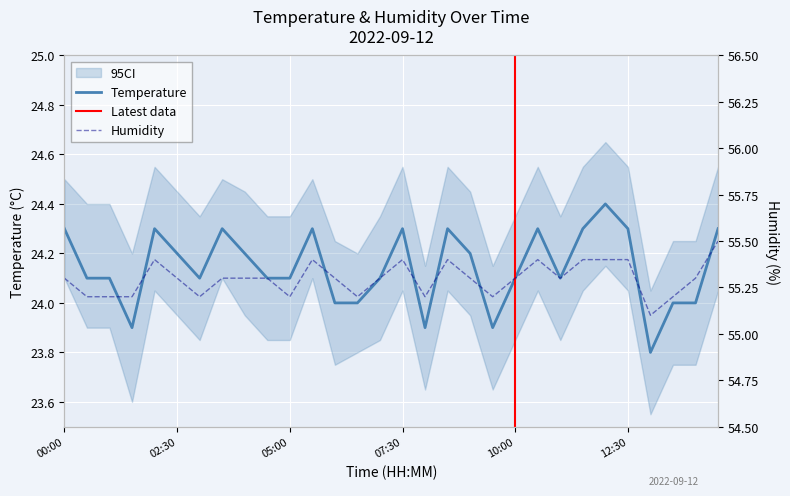

What is the sum of the Humidity values at 10:00 and 04:30?

110.6